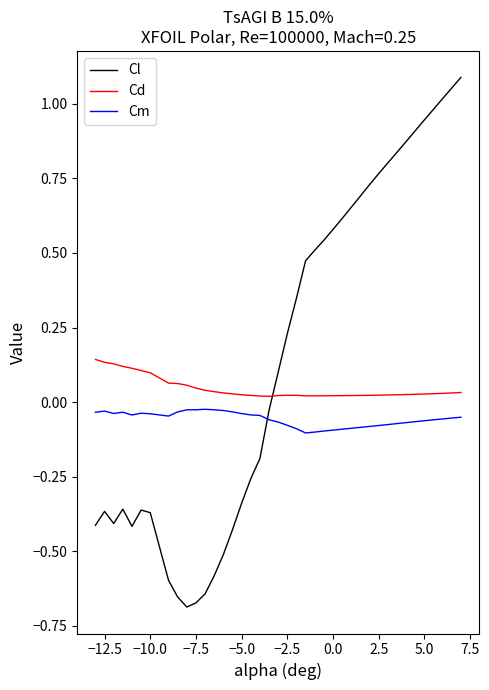

Which series has the largest range (max minus min)?

Cl